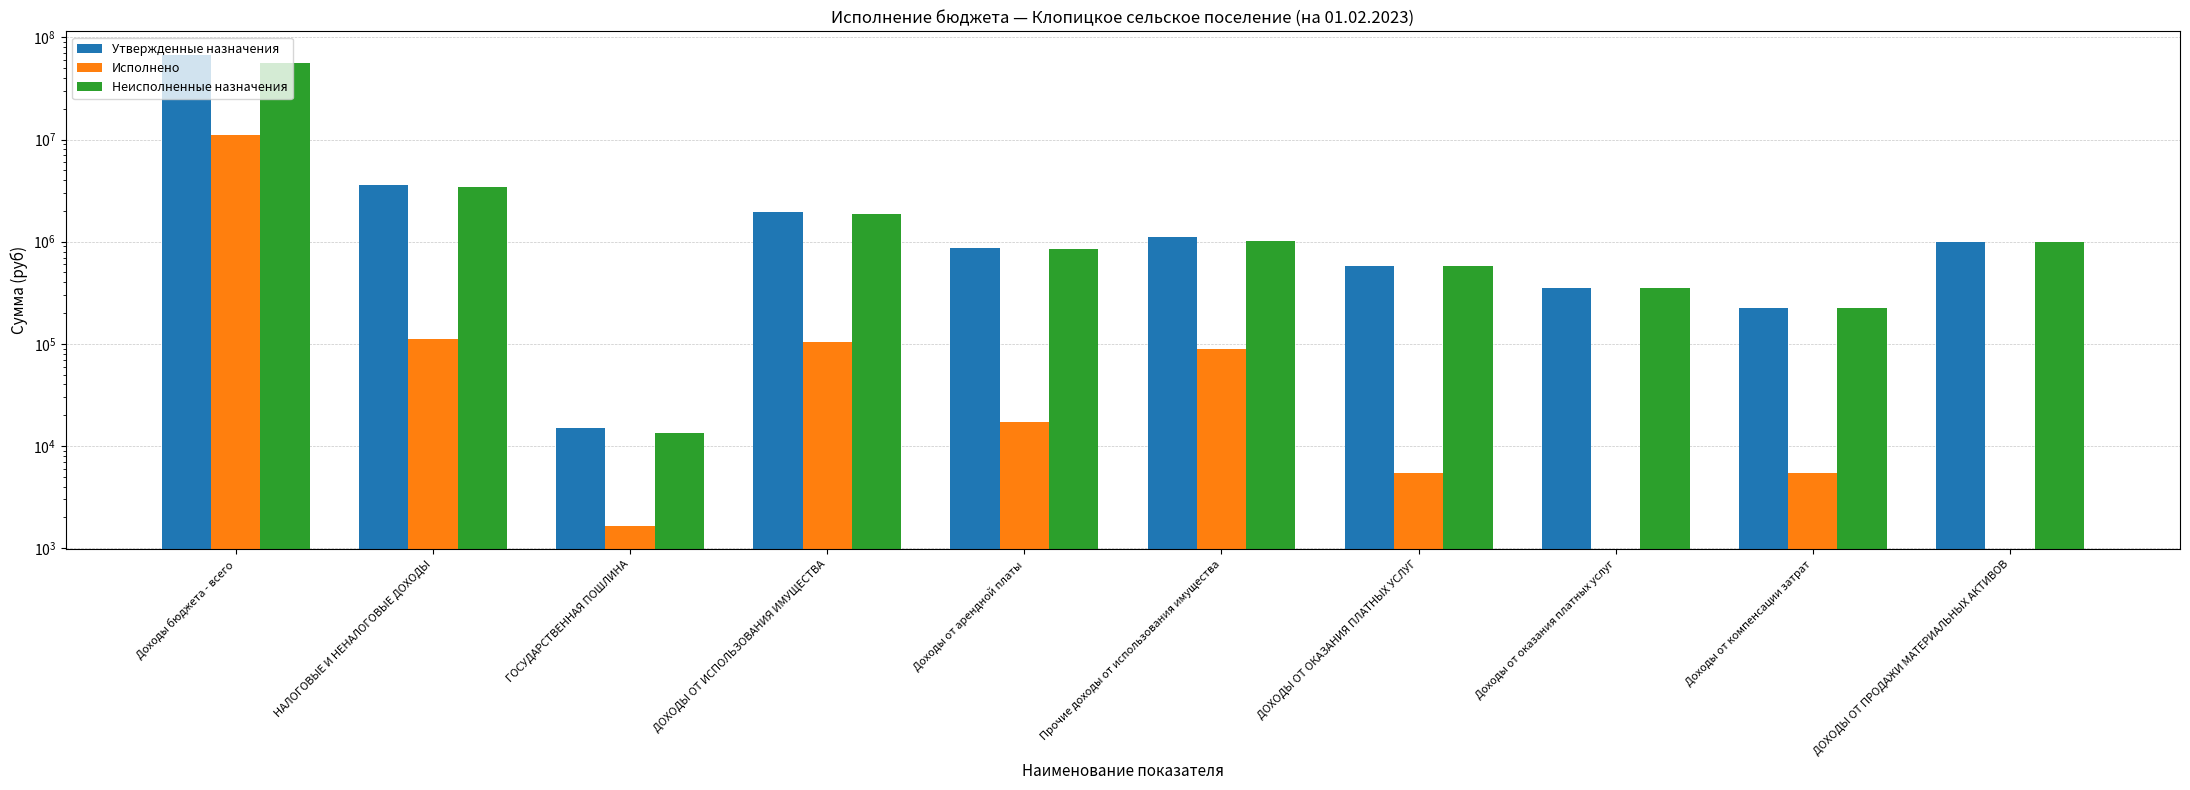

Which series has the largest total across all categories?

Утвержденные назначения